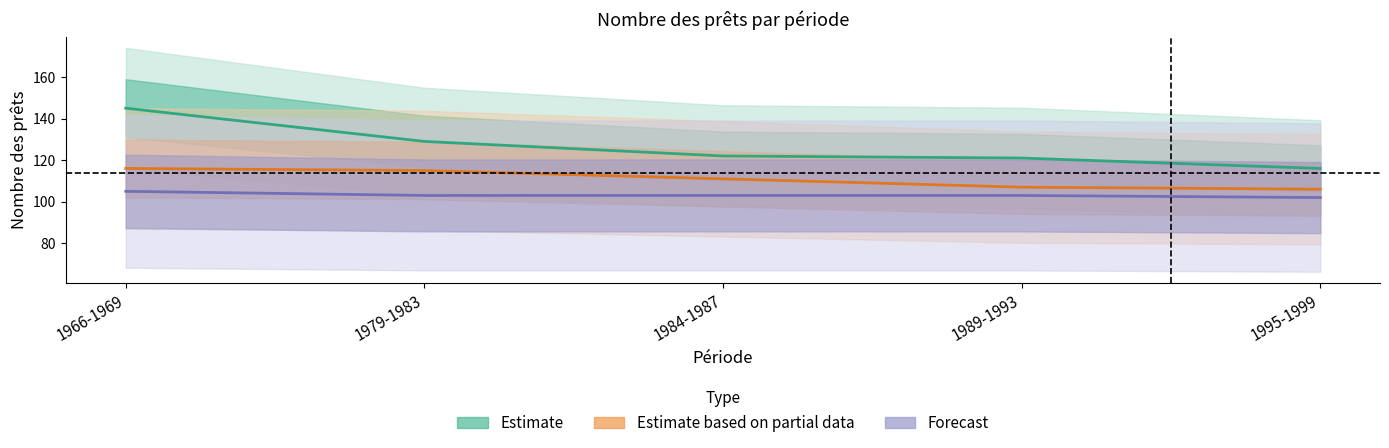

What is the difference between the maximum and second lowest values in the Forecast series?

2